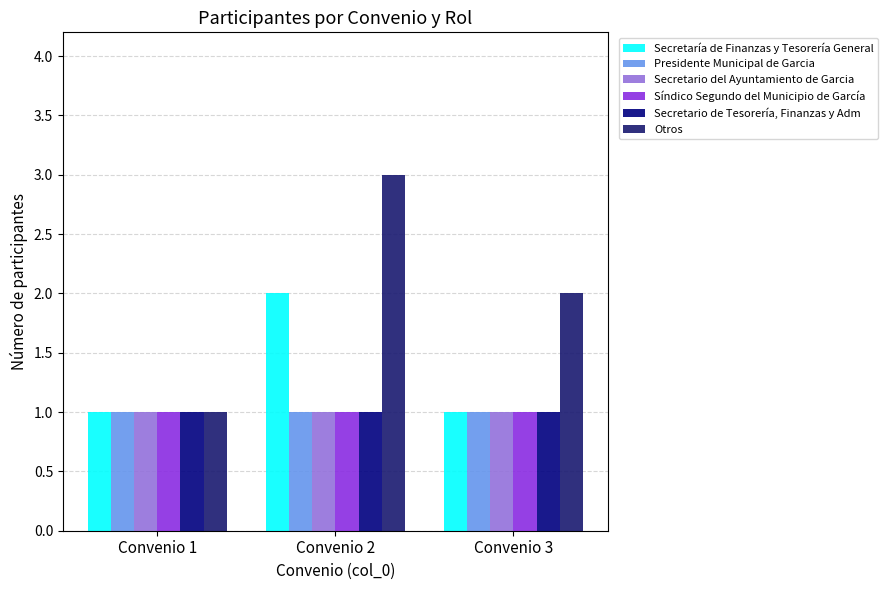

What are all the series names shown in the legend?

Secretaría de Finanzas y Tesorería General, Presidente Municipal de Garcia, Secretario del Ayuntamiento de Garcia, Síndico Segundo del Municipio de García, Secretario de Tesorería, Finanzas y Adm, Otros